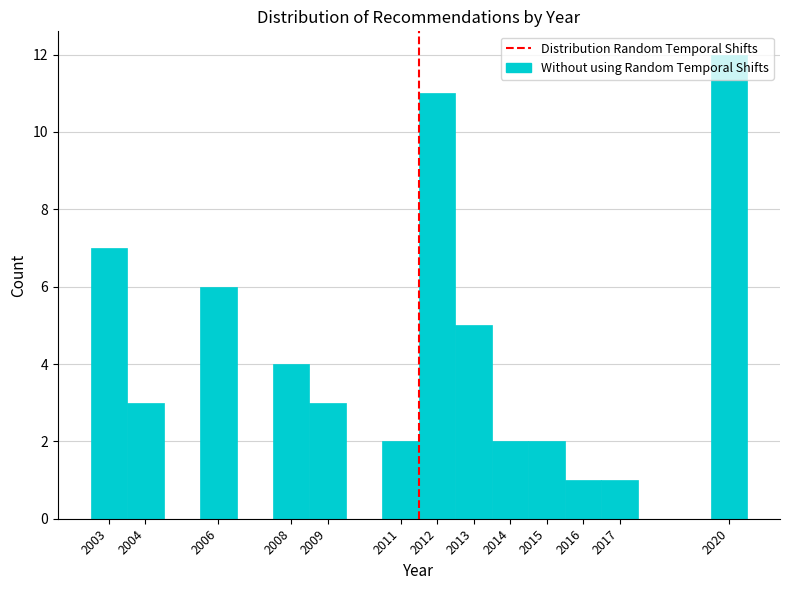

What is the height of the bar covering 2016.5 to 2017.5 on the x-axis? The values are not printed on the chart, so give them approximately, as read against the axis.

1